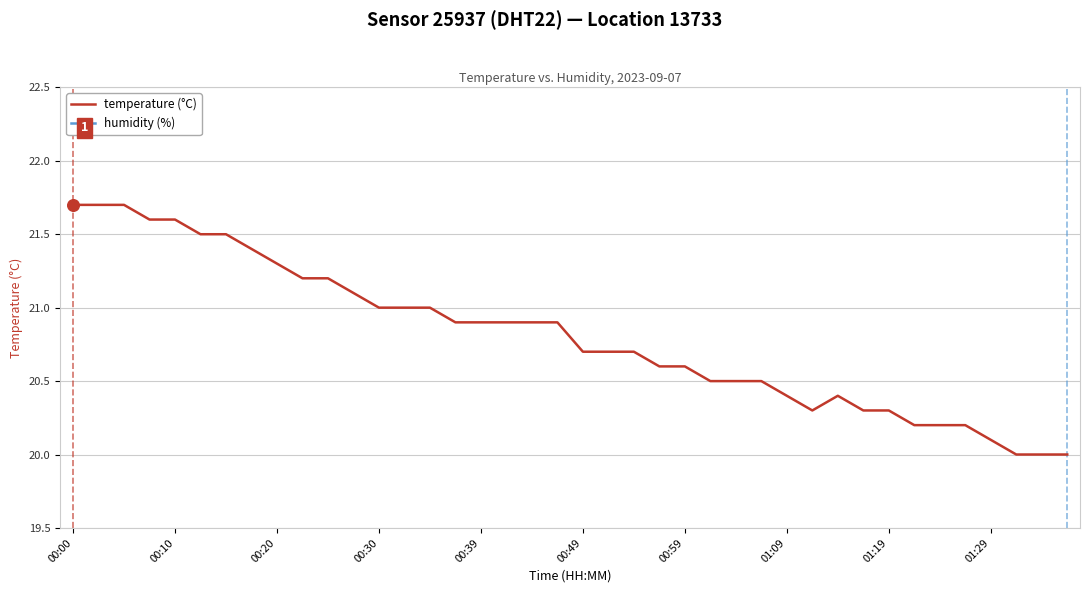

At how many categories does at least one series exceed 8?

40